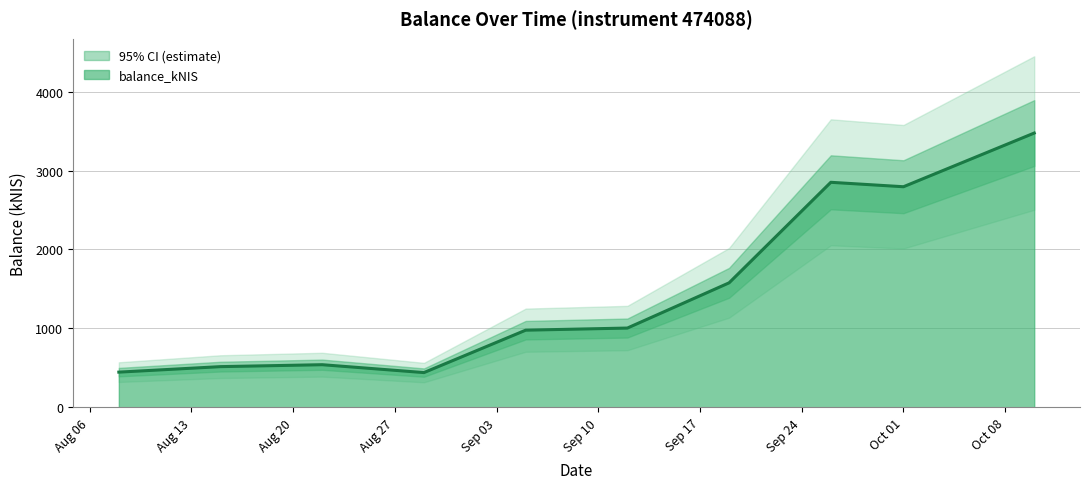

Count the number of data series in this chart.

1